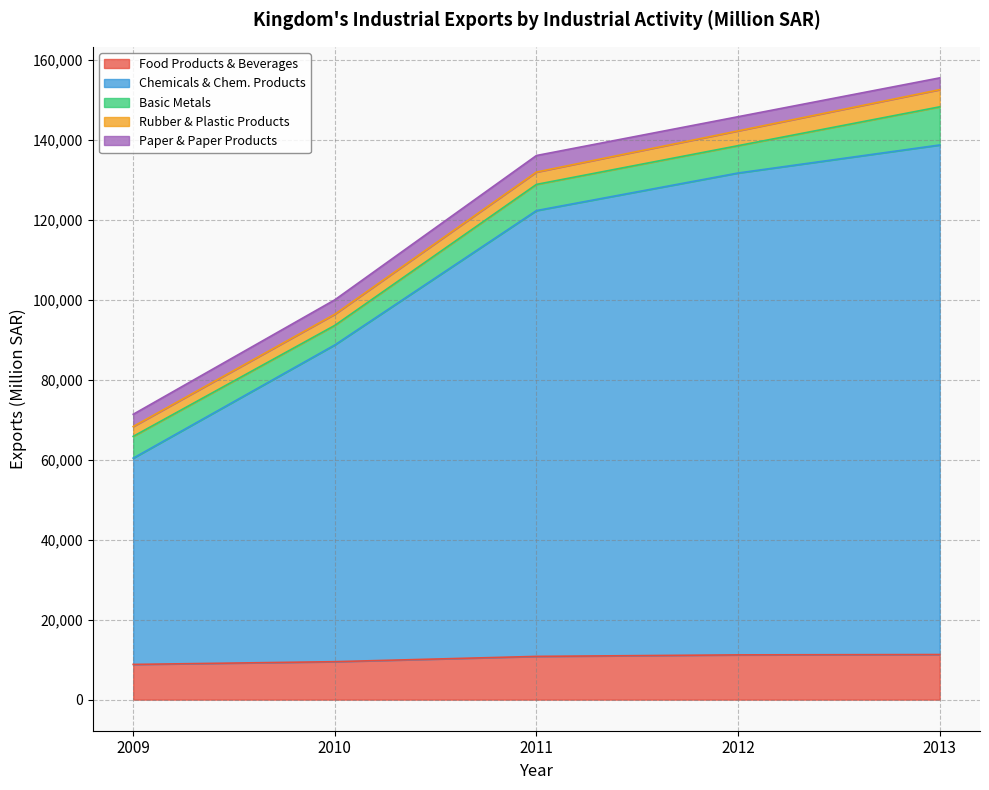

What is the value of the Rubber & Plastic Products point at the 1st from the left?

2462